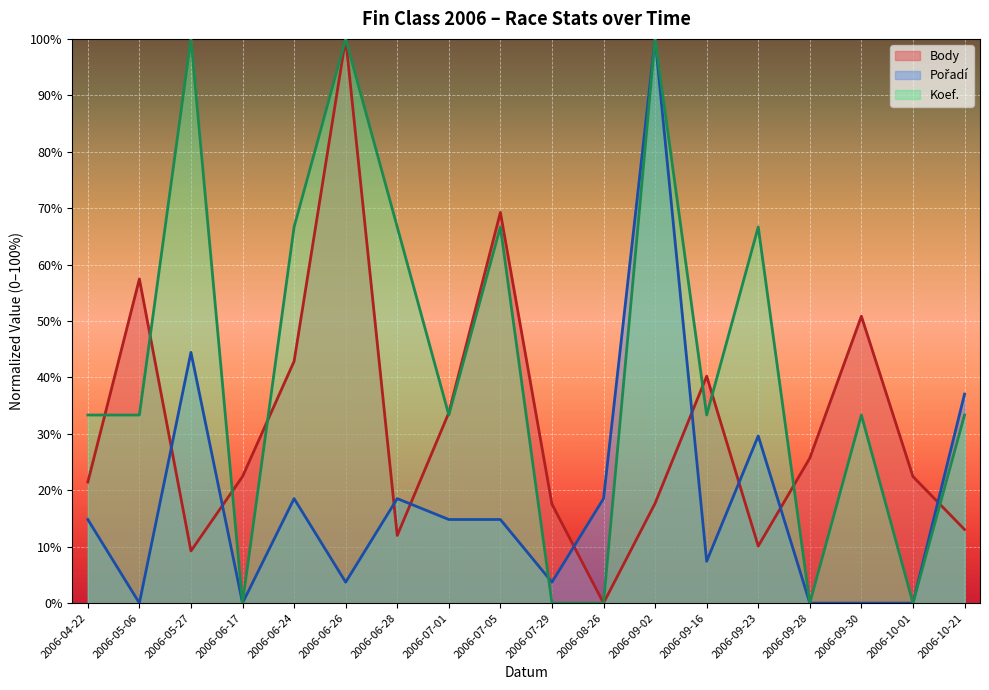

The Body series shows 10.1 at 2006-09-23. True or false?

True